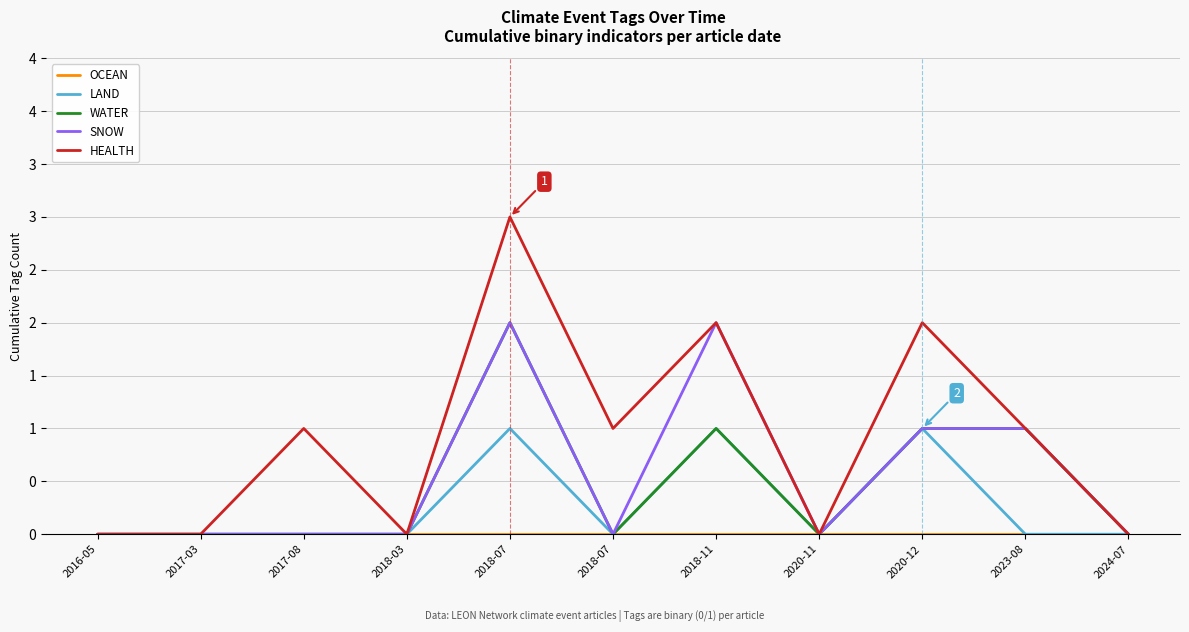

Is this an area chart (filled region under the line)?

No